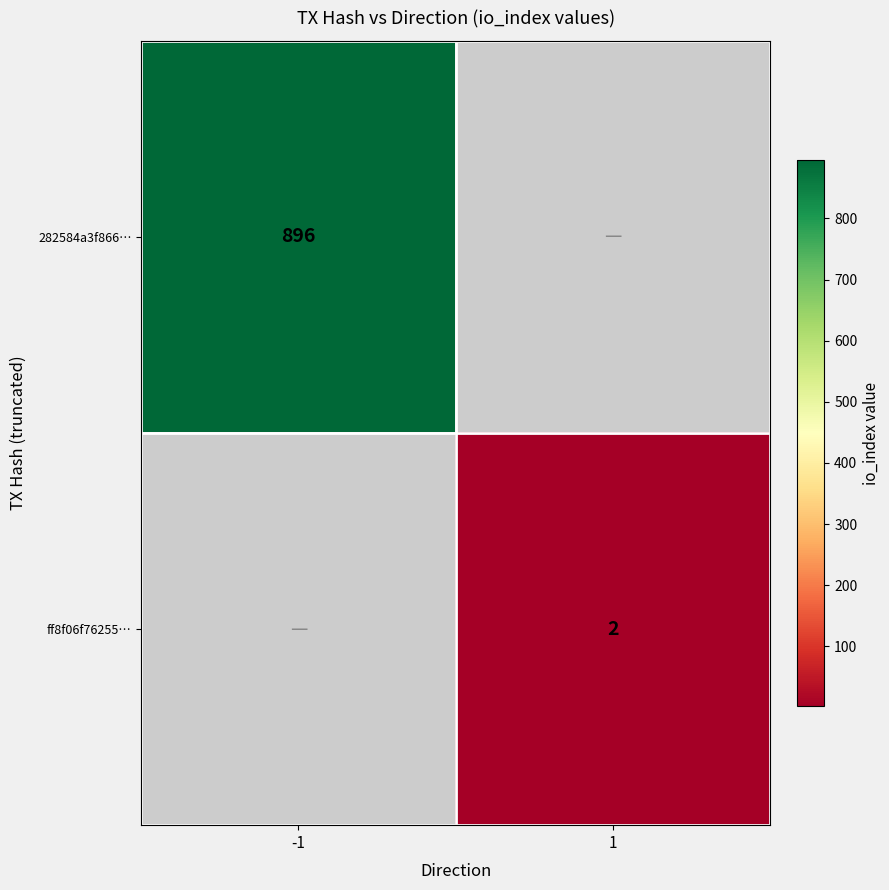

True or false: 282584a3f866… has a value of 896 at -1.

True